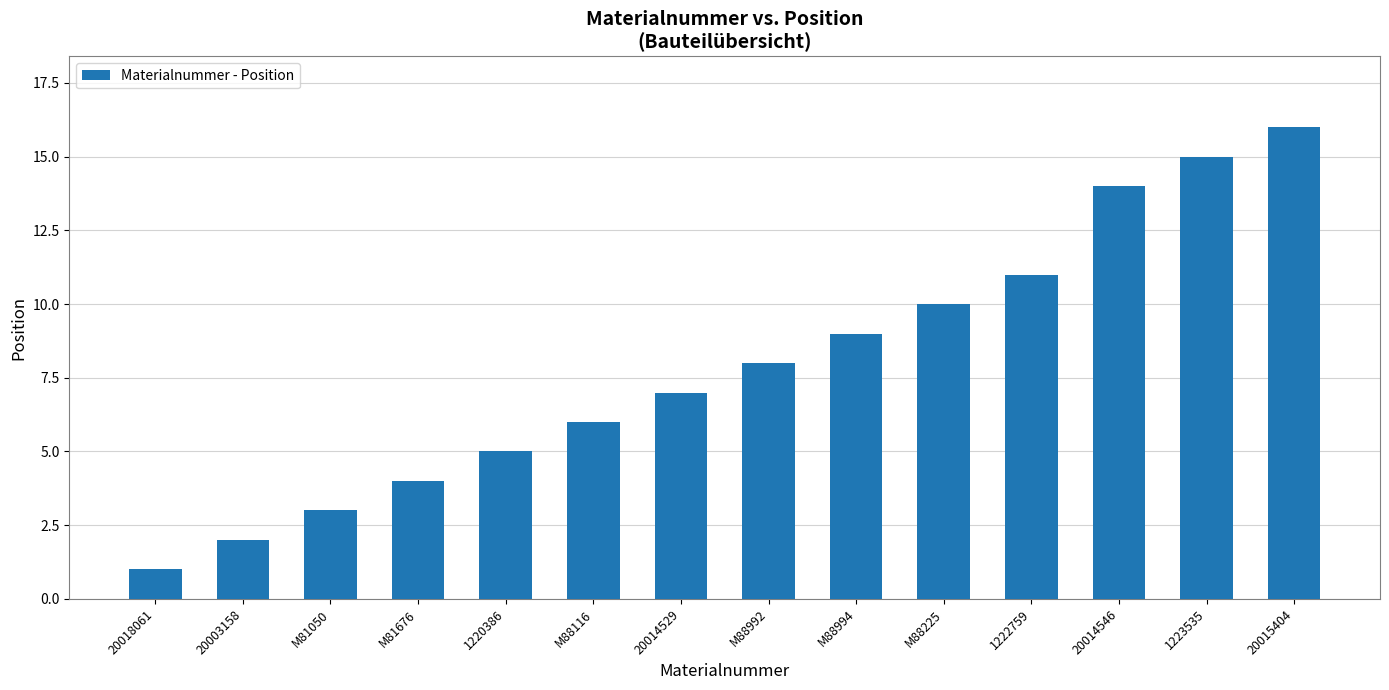

How many values are below 8?

7